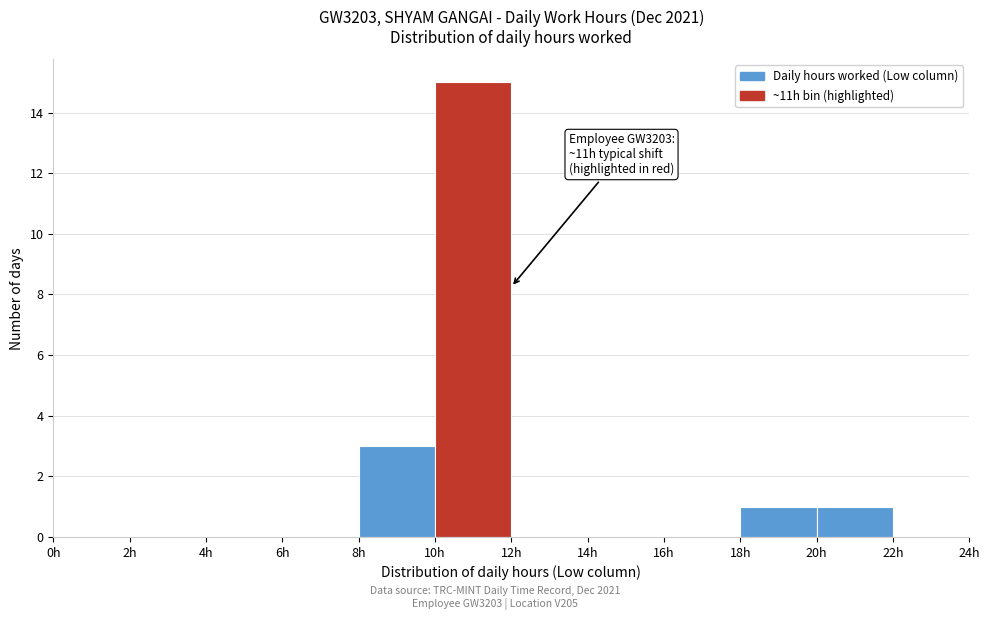

Over which range of the x-axis is the bar tallest?

10 to 12